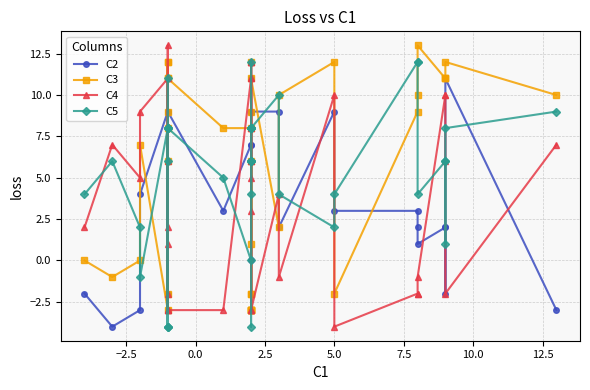

What are all the series names shown in the legend?

C2, C3, C4, C5